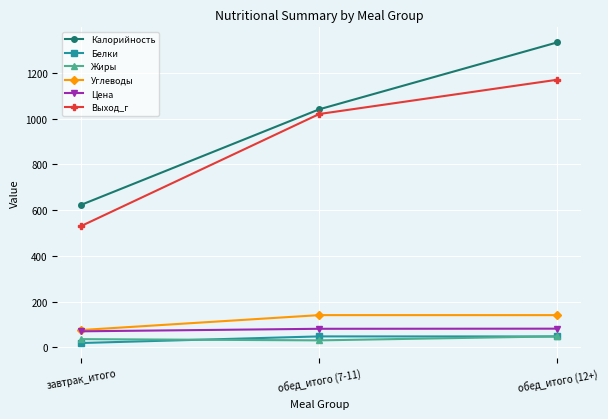

What value does the Калорийность series have at обед_итого (7-11)?

1040.6